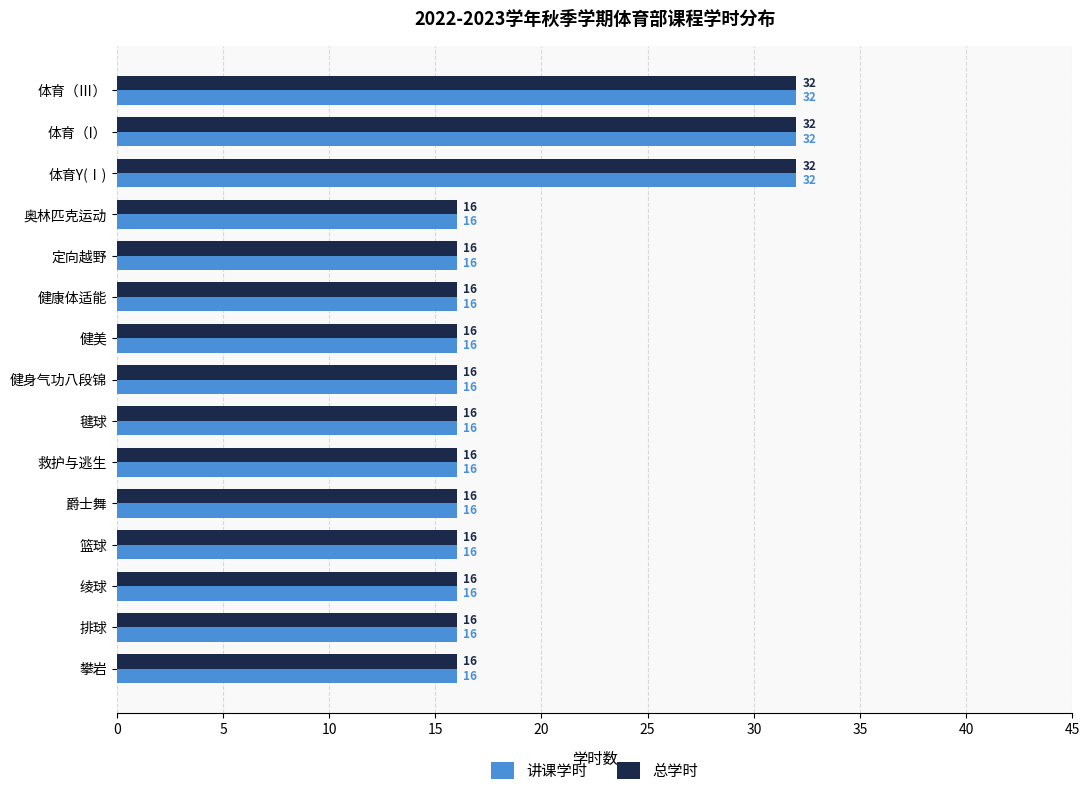

What is the difference between the 总学时 values at 毽球 and 体育Y(Ⅰ)?

16